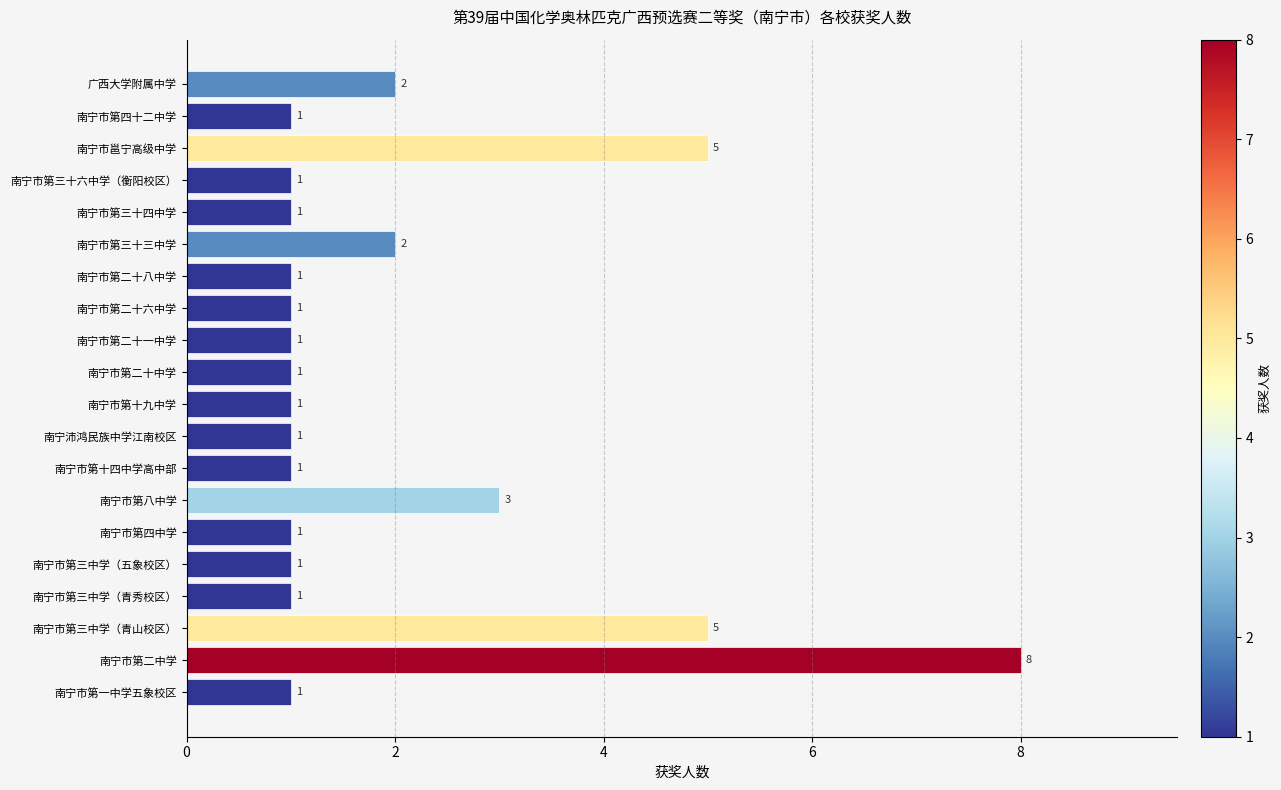

The chart shows a value of 3 at 南宁市第八中学. True or false?

True